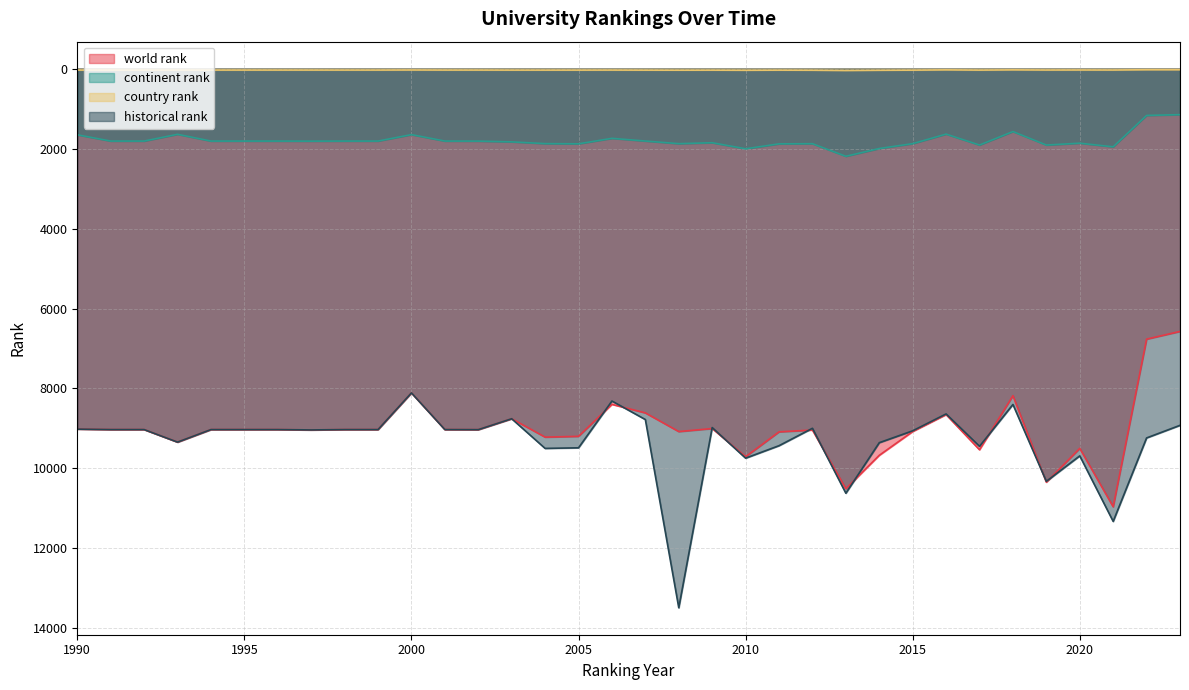

Which series has the widest spread of values?

historical rank